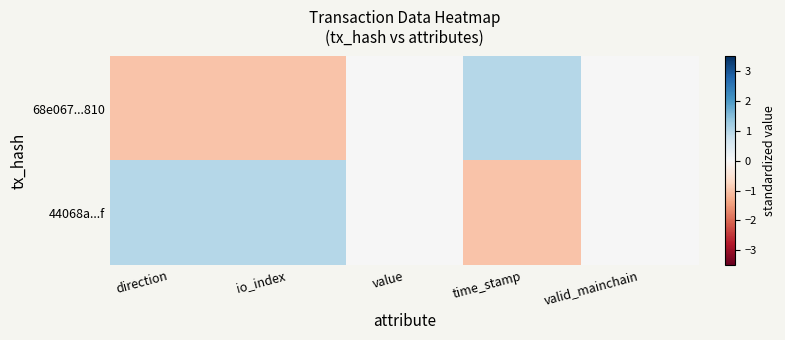

Reading left to right, what are all the values shown in this chart?

68e067...810: direction=-1	io_index=-1	value=0	time_stamp=1	valid_mainchain=0
44068a...f: direction=1	io_index=1	value=0	time_stamp=-1	valid_mainchain=0